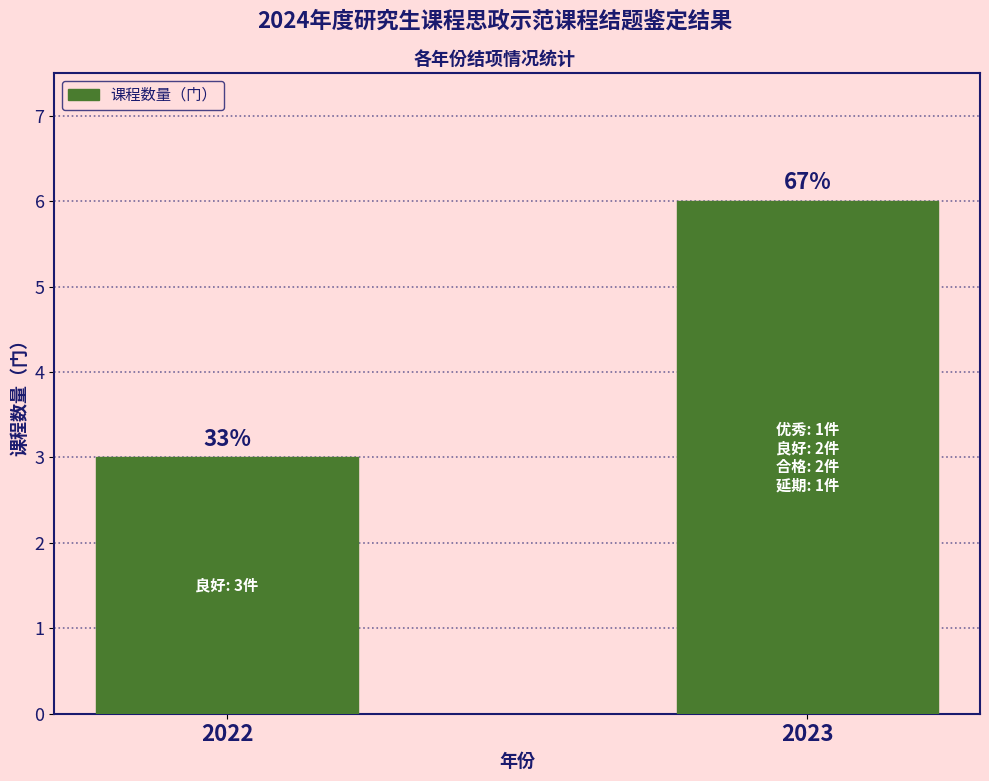

What is the maximum value shown in the chart?

6